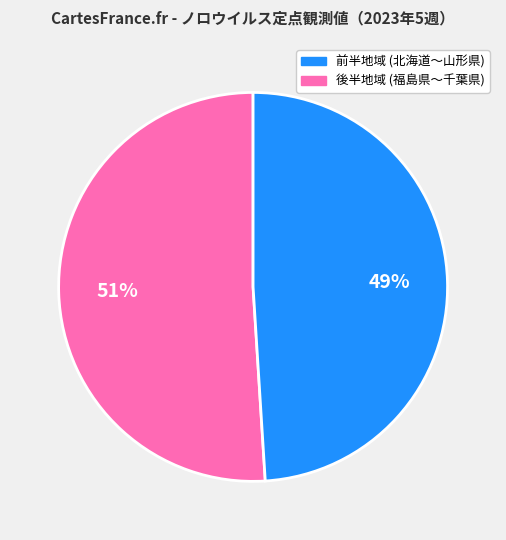

To the nearest percent, what is the difference between the 前半地域 (北海道〜山形県) and 後半地域 (福島県〜千葉県) slice percentages?

2%